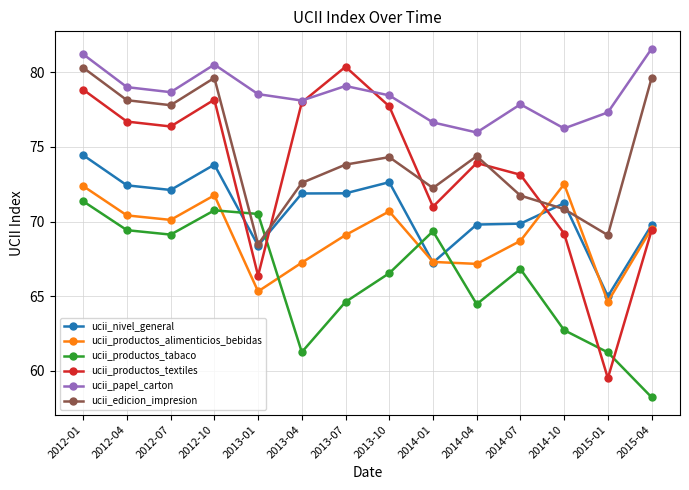

Count the number of data series in this chart.

6